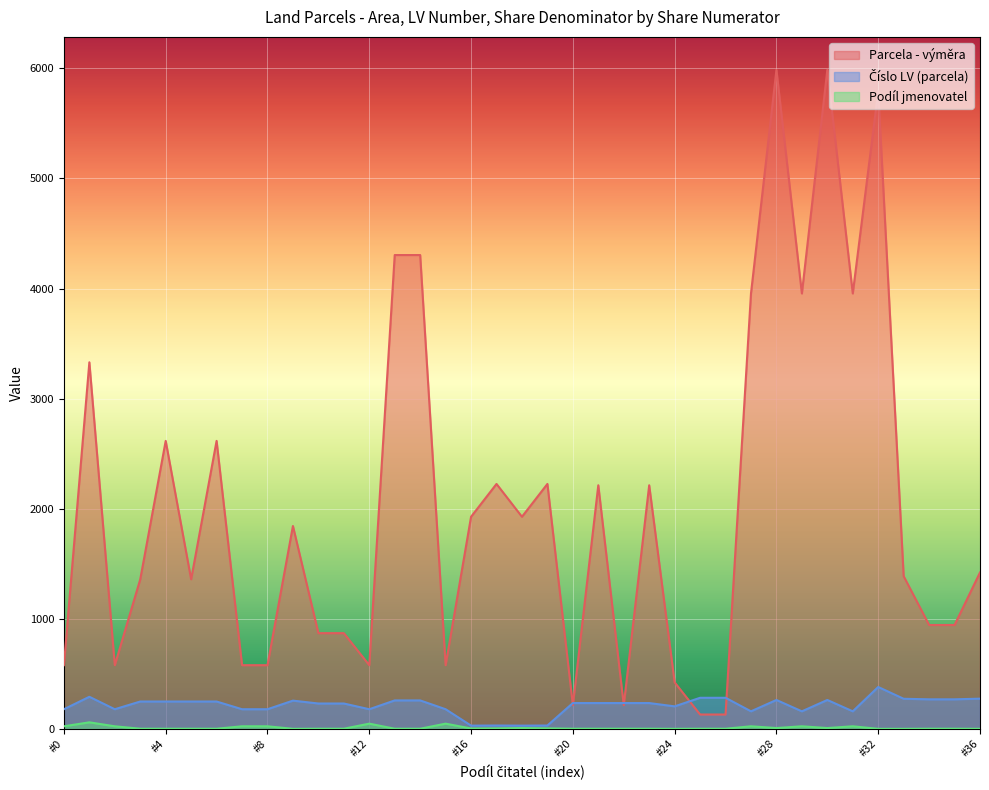

Which series has the largest total across all categories?

Parcela - výměra